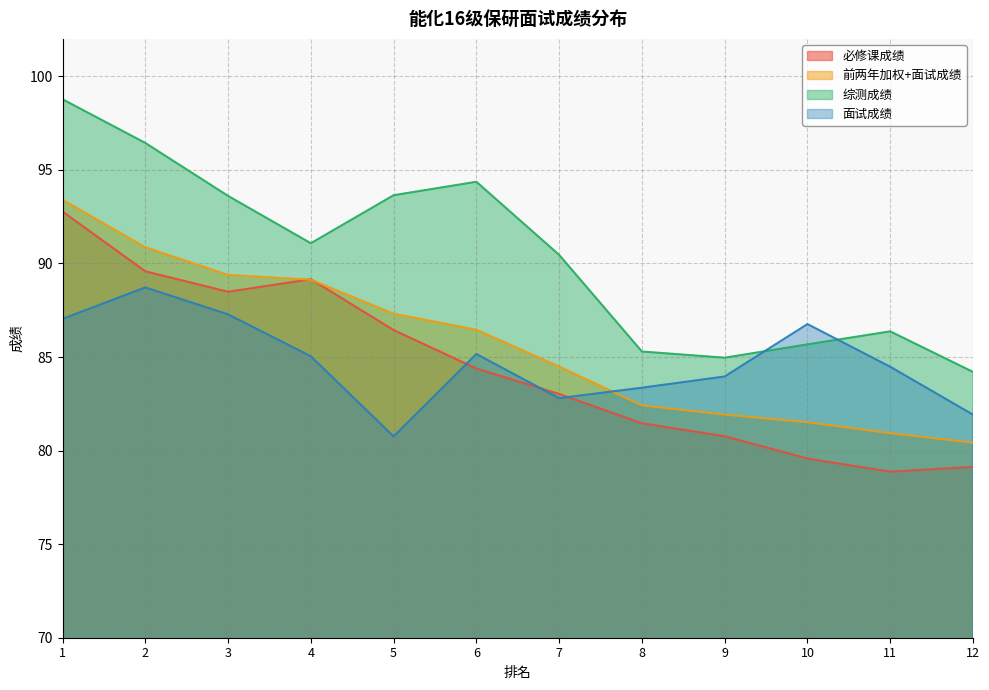

Reading left to right, extract all data points from this chart.

必修课成绩: 1=92.8	2=89.6	3=88.5	4=89.2	5=86.4	6=84.4	7=83.0	8=81.5	9=80.8	10=79.6	11=78.9	12=79.1
前两年加权+面试成绩: 1=93.4	2=90.9	3=89.4	4=89.1	5=87.3	6=86.5	7=84.5	8=82.4	9=81.9	10=81.5	11=80.9	12=80.4
综测成绩: 1=98.8	2=96.4	3=93.6	4=91.1	5=93.6	6=94.4	7=90.5	8=85.3	9=85.0	10=85.7	11=86.4	12=84.2
面试成绩: 1=87.0	2=88.7	3=87.3	4=85.0	5=80.8	6=85.2	7=82.8	8=83.4	9=84.0	10=86.8	11=84.5	12=81.9